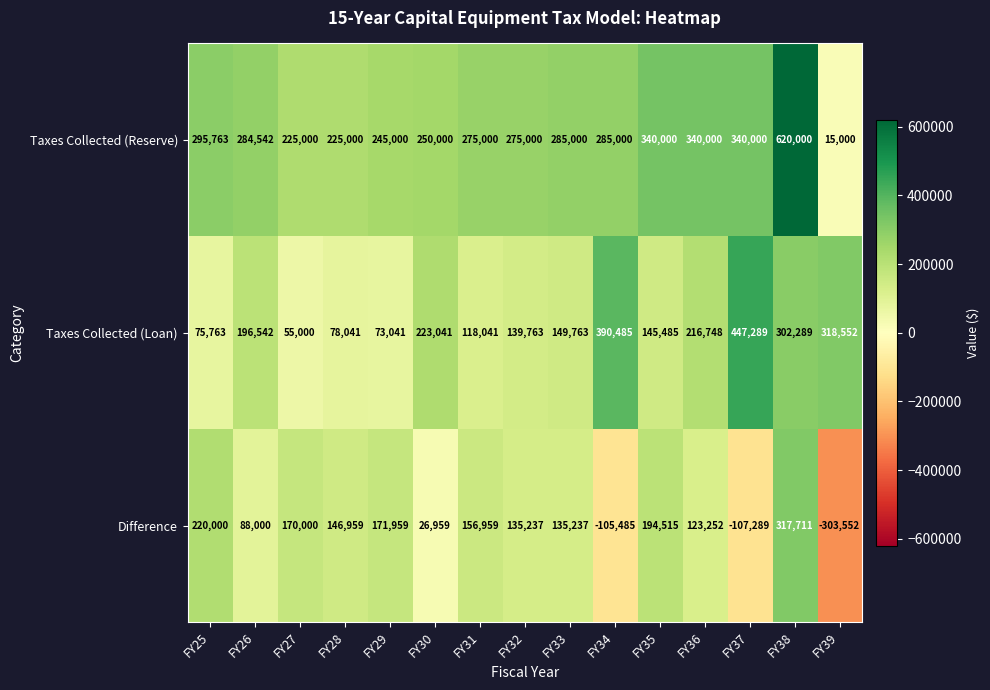

Rank the series by their average value, from lowest to highest.

Difference, Taxes Collected (Loan), Taxes Collected (Reserve)